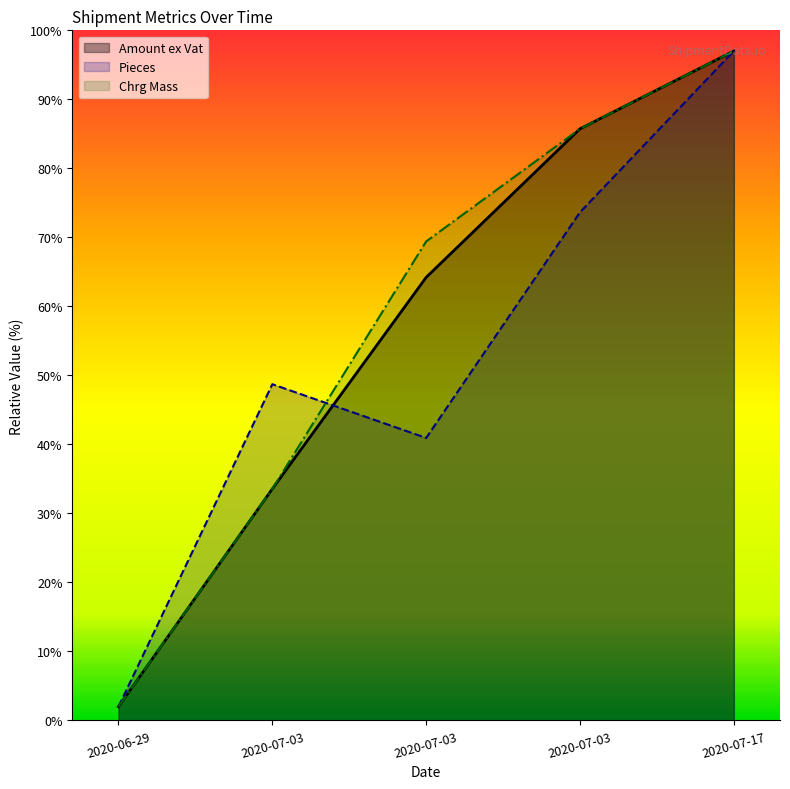

What are all the series names shown in the legend?

Amount ex Vat, Pieces, Chrg Mass